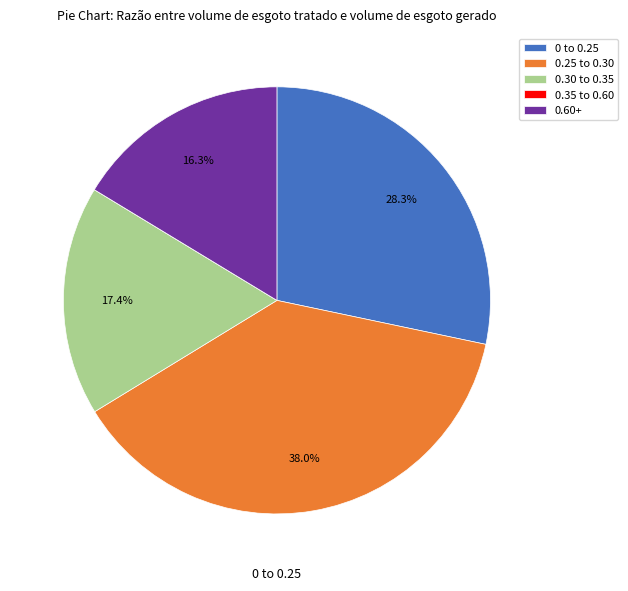

Does any single category account for the majority?

No